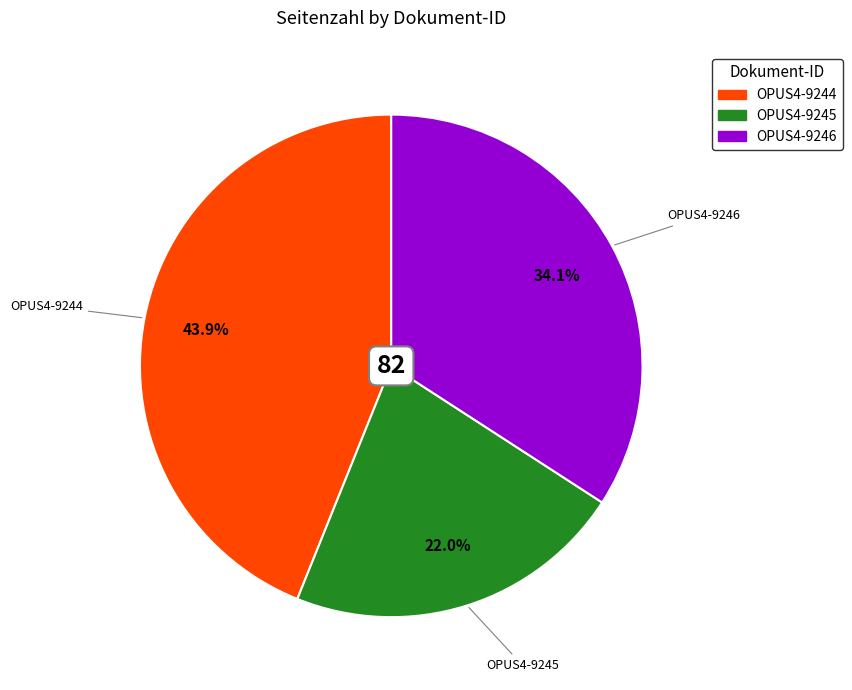

True or false: OPUS4-9246 accounts for 34% of the total.

True